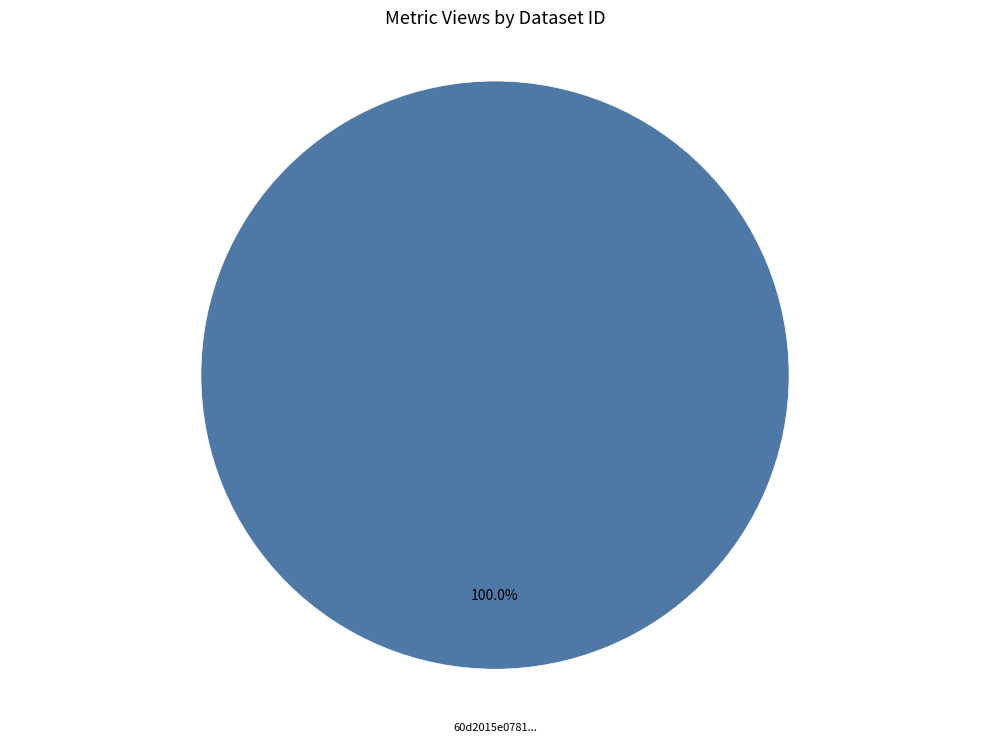

Is there any slice that represents more than half of the pie?

Yes